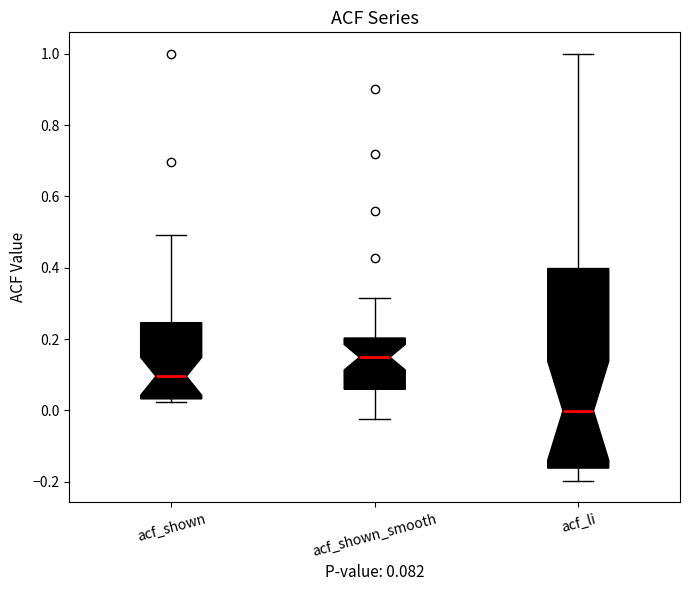

Which box is the tallest, from its lower edge to its upper edge?

acf_li